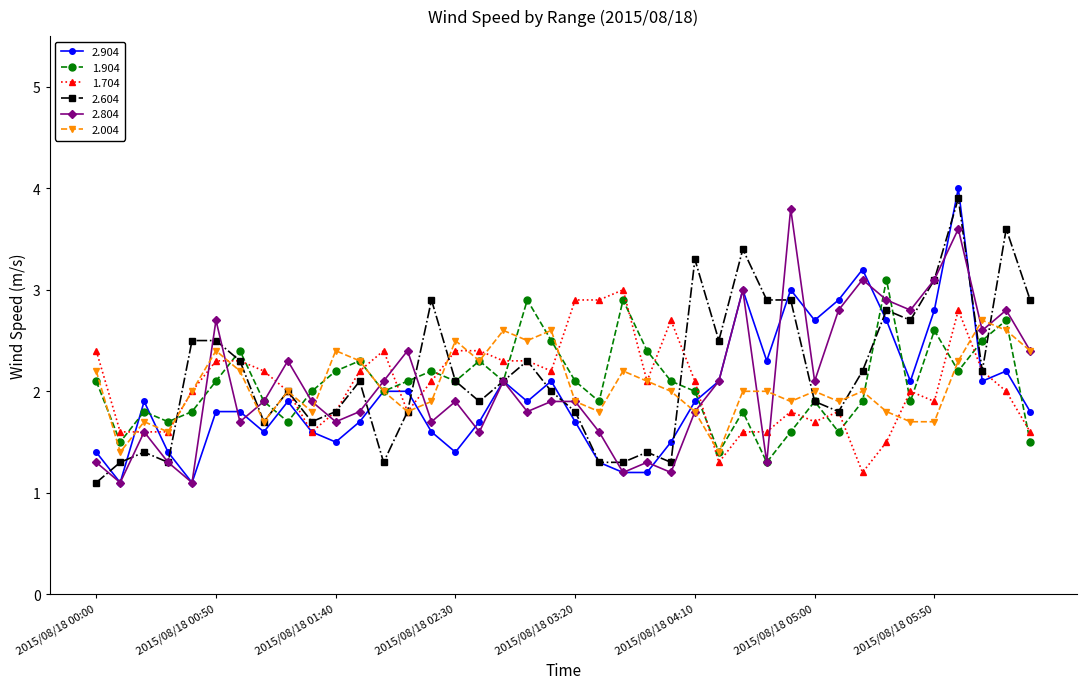

What is the minimum value for 2.804?

1.1